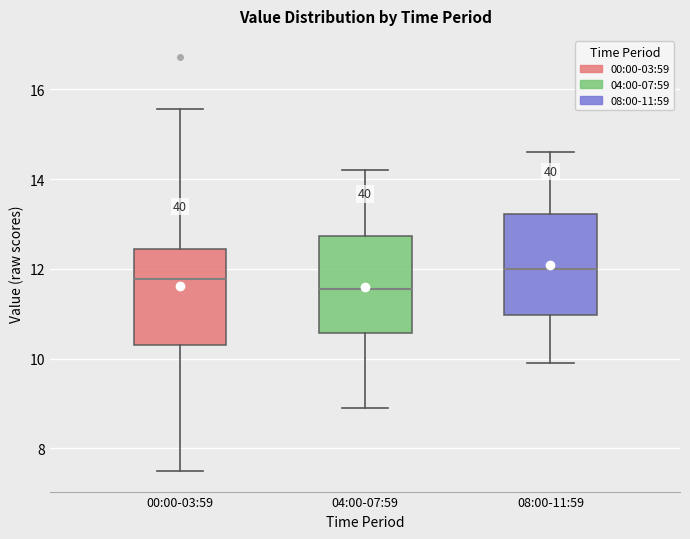

Where is the upper edge of the box for 00:00-03:59 on the y-axis? The values are not printed on the chart, so give them approximately, as read against the axis.

12.4